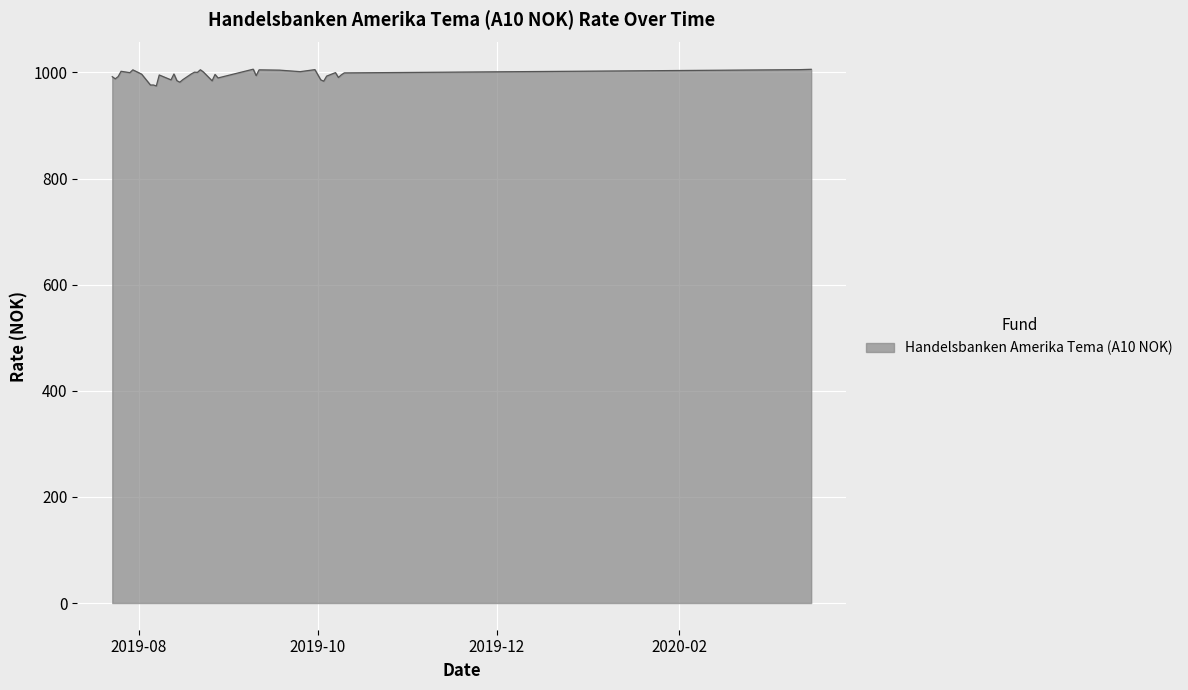

What is the difference between the maximum and second lowest values?

29.9